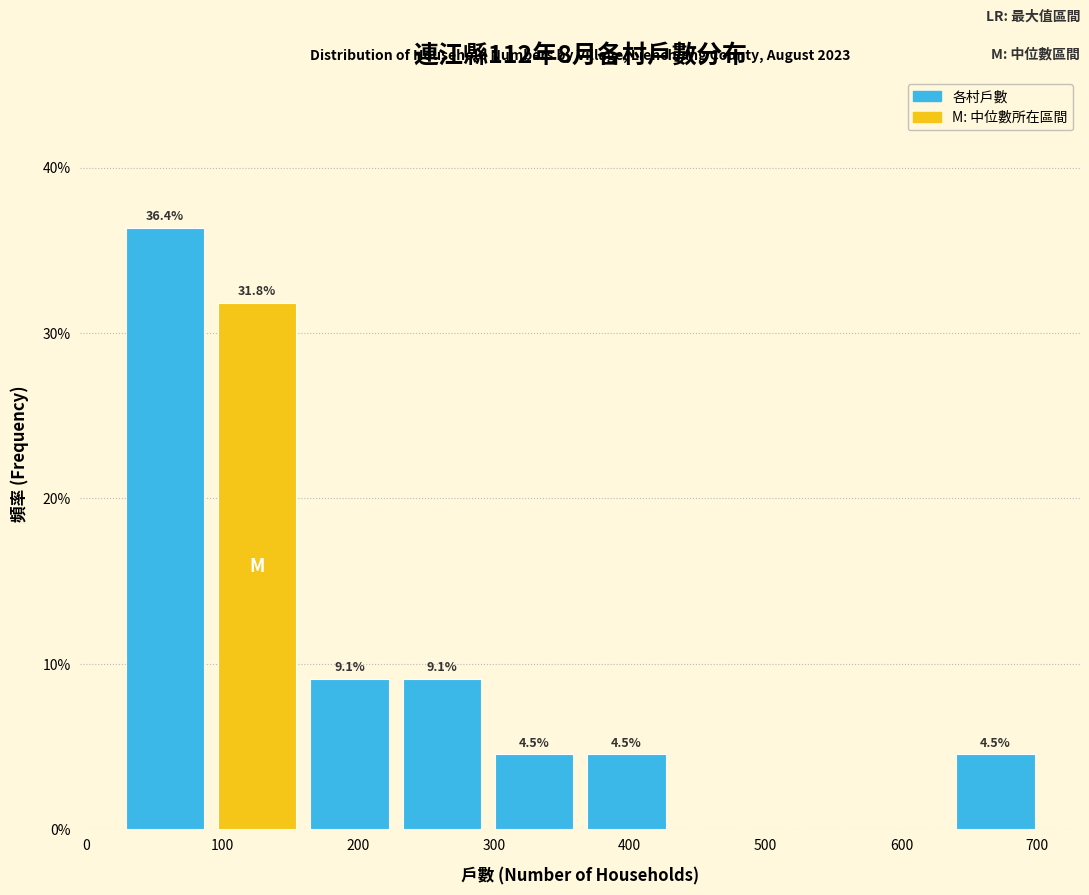

Over which range of the x-axis is the bar tallest?

20 to 90